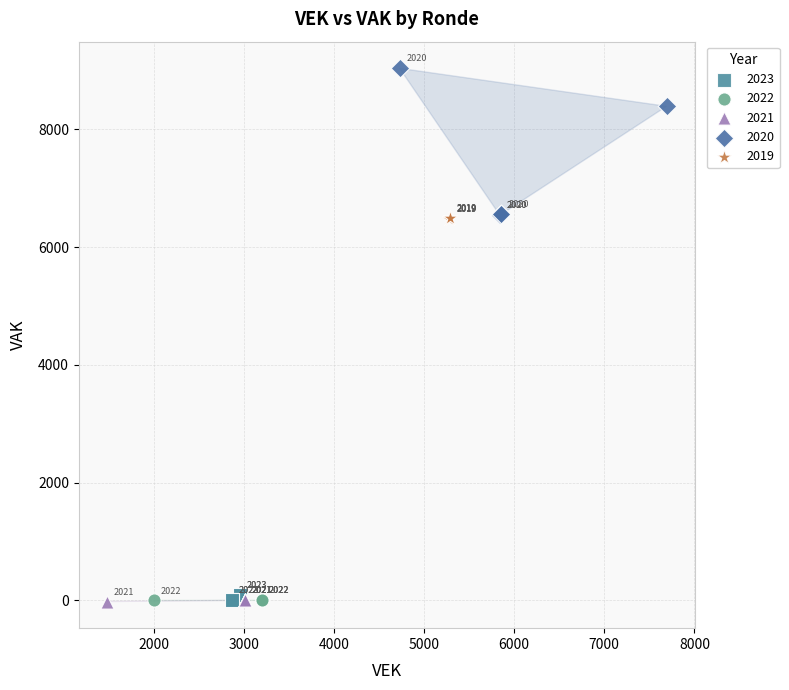

Which series contains the lowest Y value?

2021